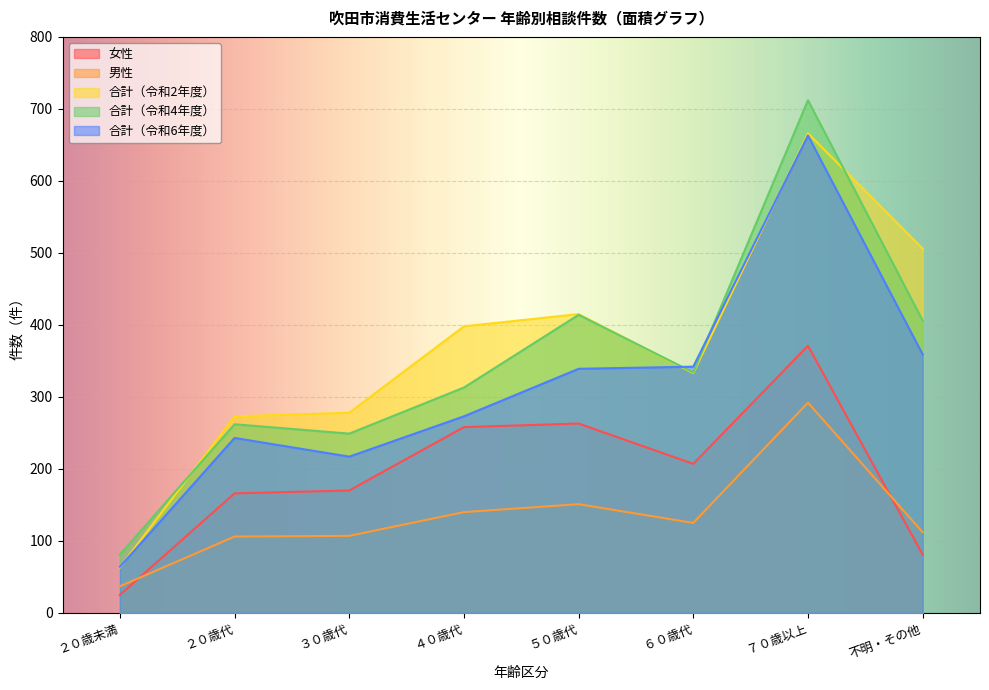

In 合計（令和6年度）, how many points are lower than both neighbors (excluding endpoints)?

1